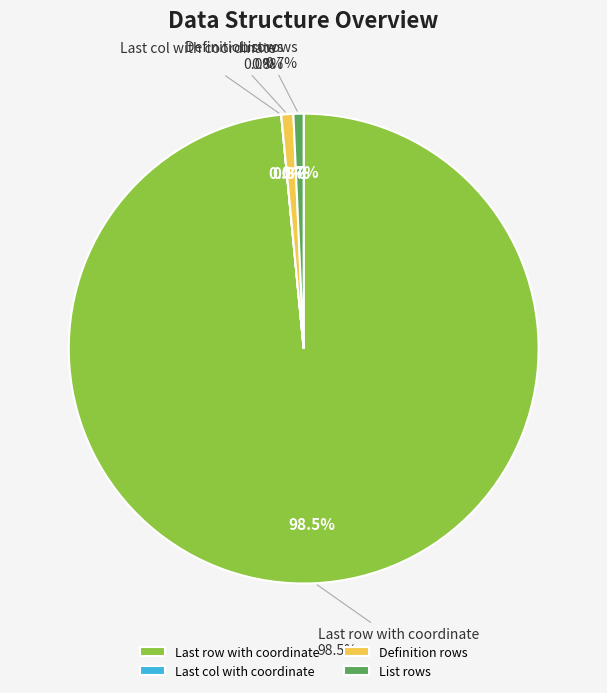

Count the number of slices in the pie.

4